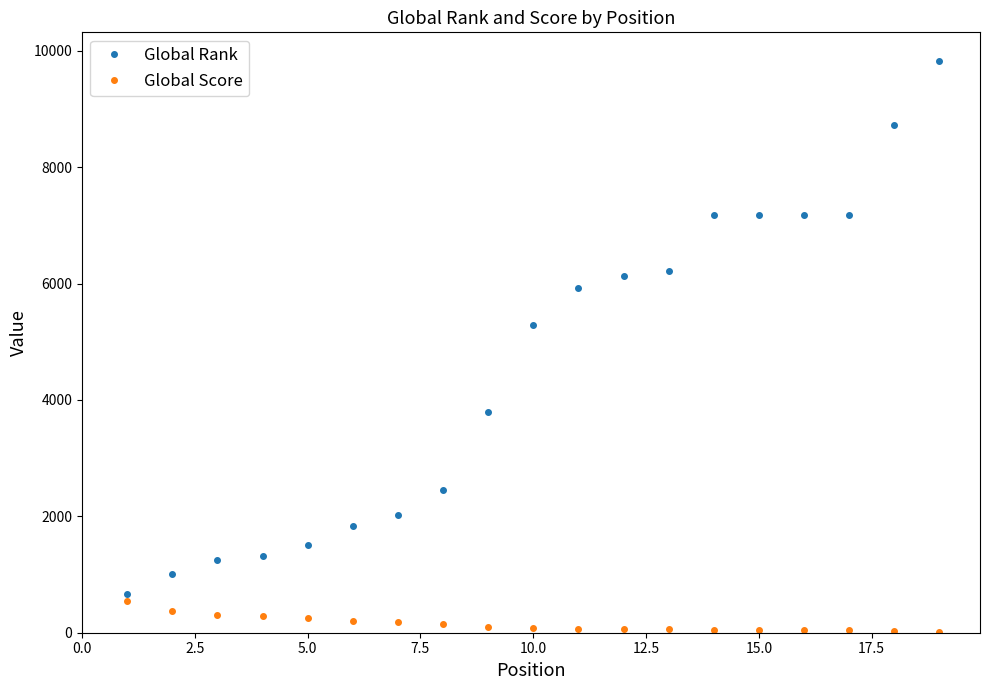

At how many categories does at least one series exceed 2747?

11